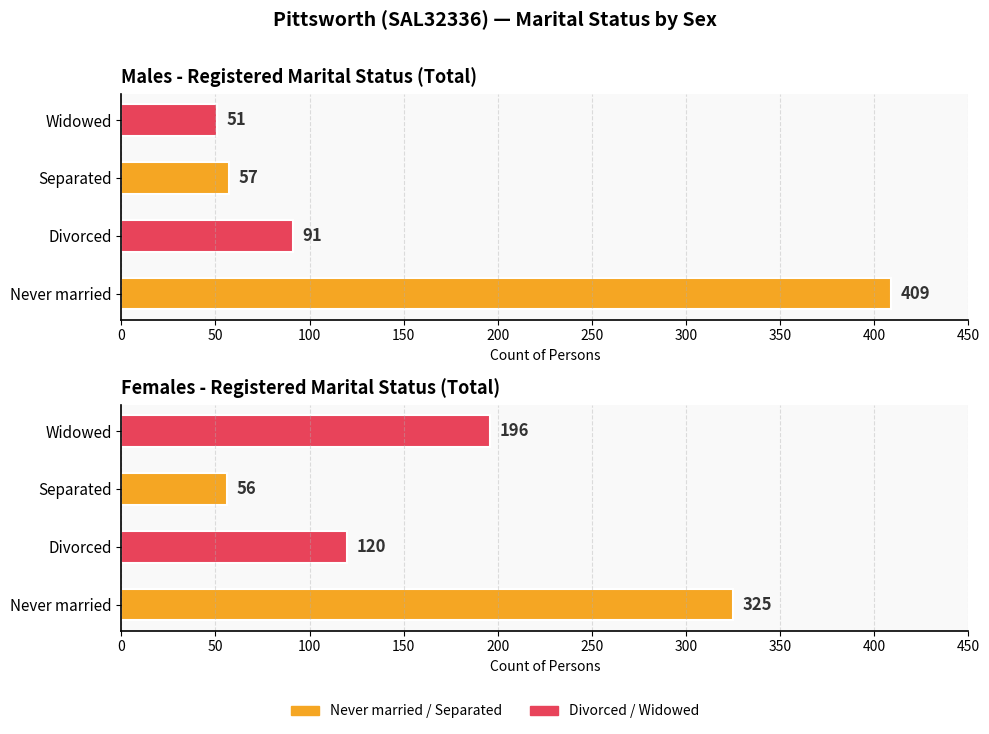

Does the chart contain stacked bars?

No